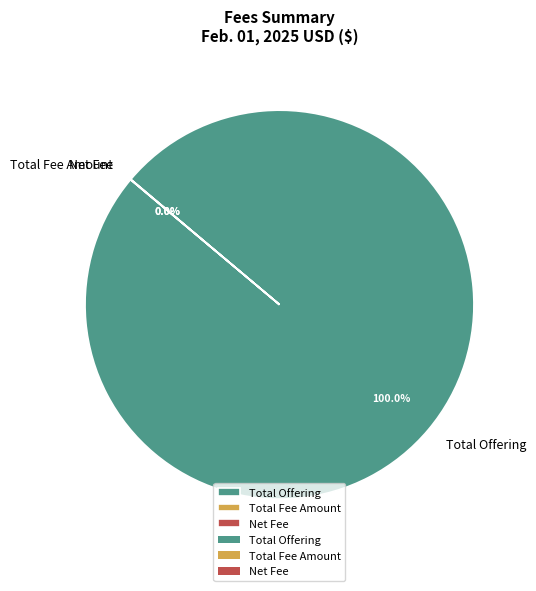

To the nearest percent, what percentage of the pie is Total Offering?

100%